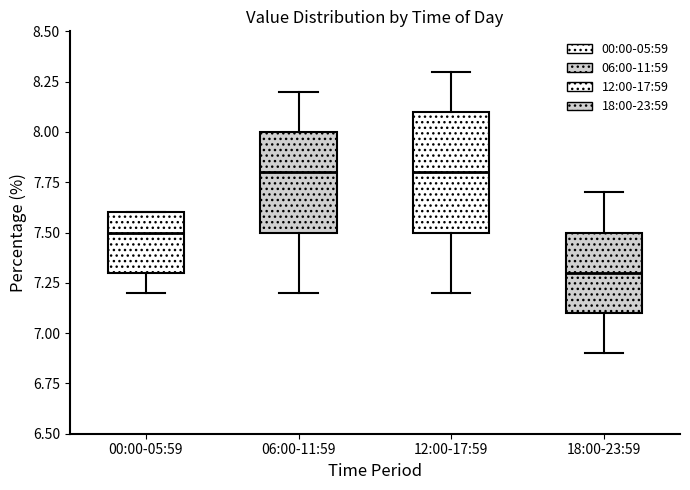

Comparing the boxes themselves (not the whiskers), which one is the tallest?

12:00-17:59